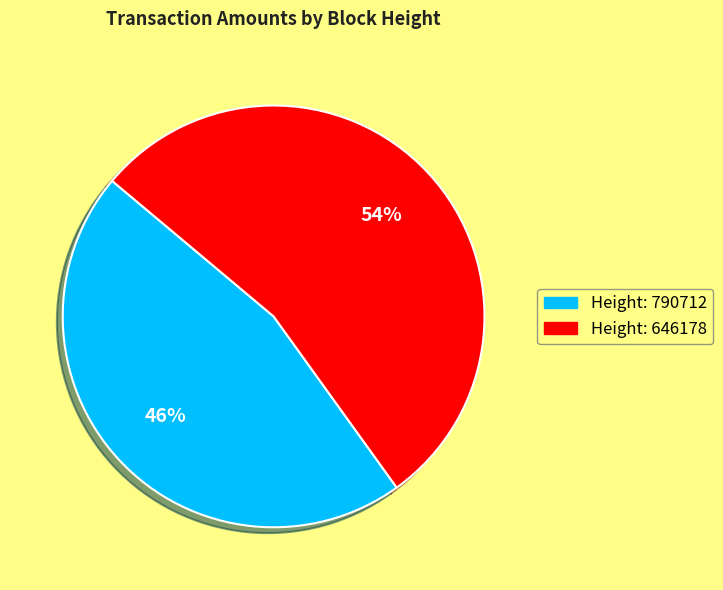

To the nearest percent, what is the difference between the largest and smallest slice percentages?

8%